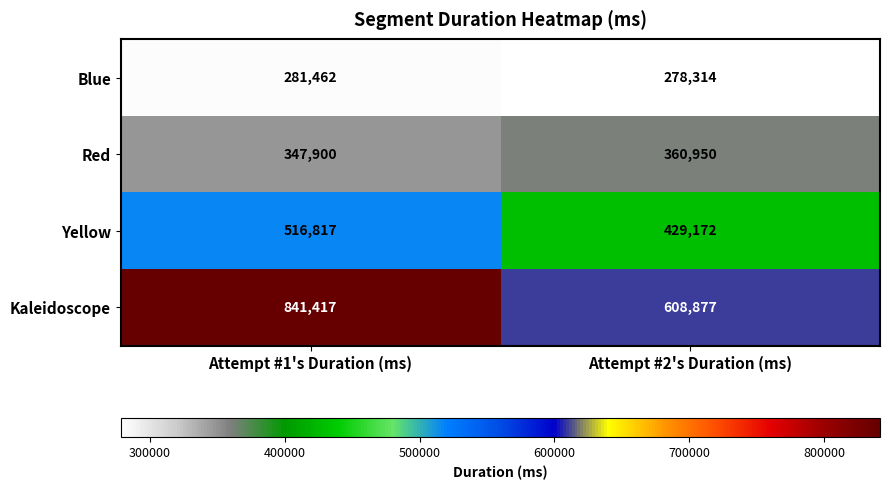

How many values in the Blue series are below 281462?

1